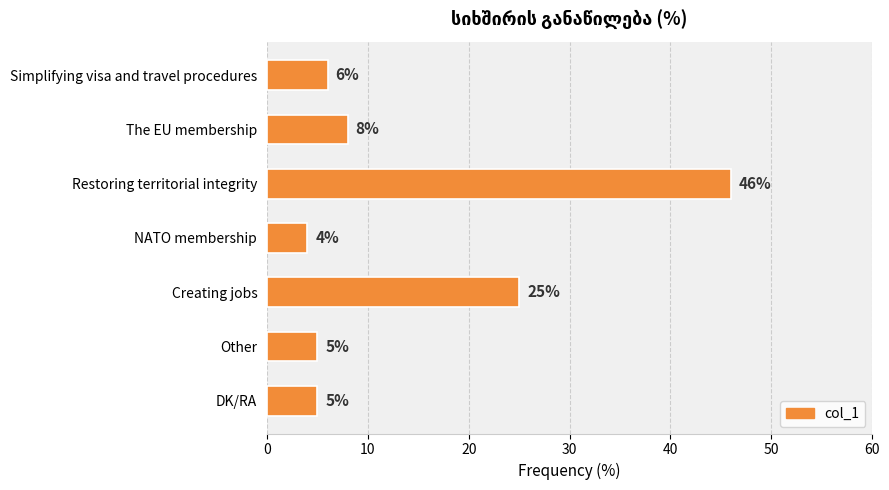

What is the difference between the second highest and minimum values?

21